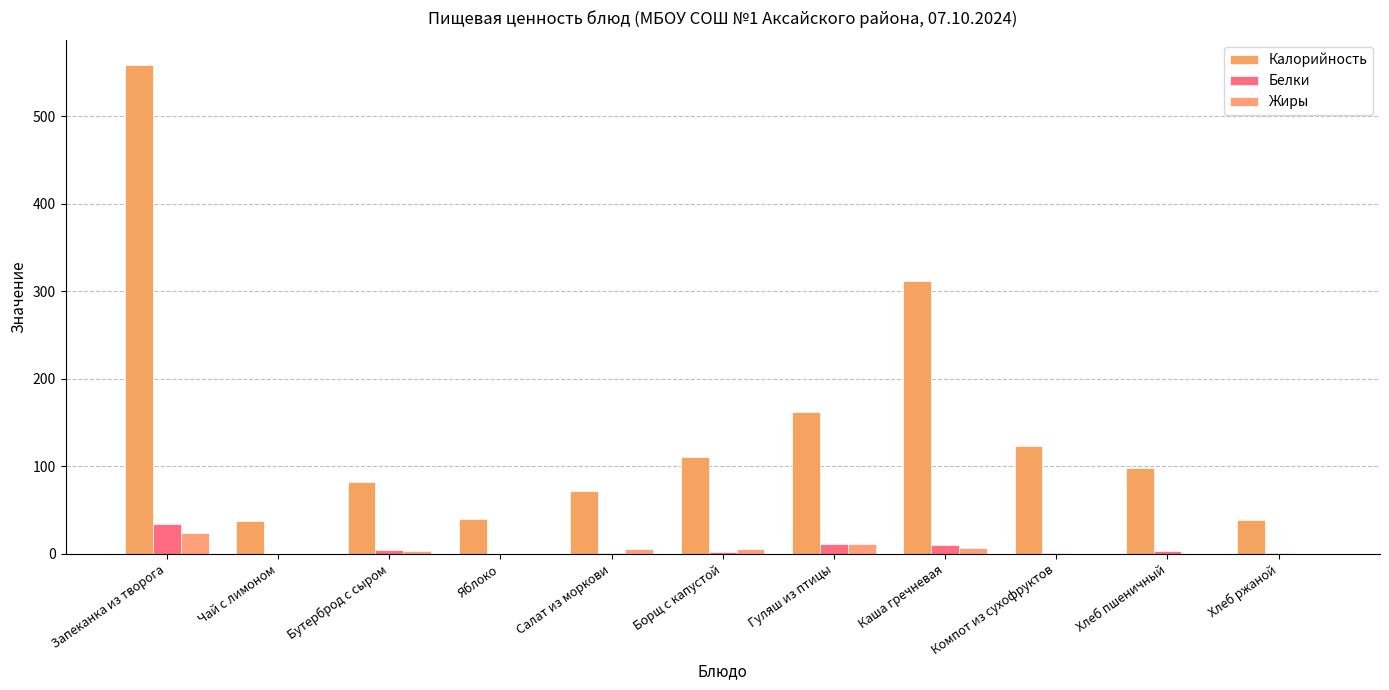

Count the number of data series in this chart.

3